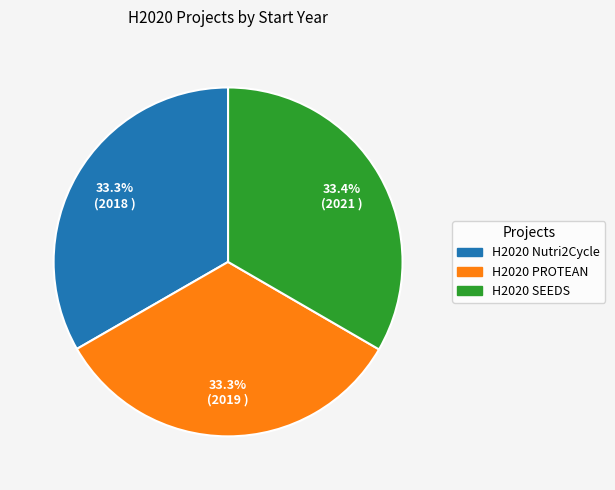

Combined, what portion of the pie is H2020 SEEDS and H2020 Nutri2Cycle?

66.7%